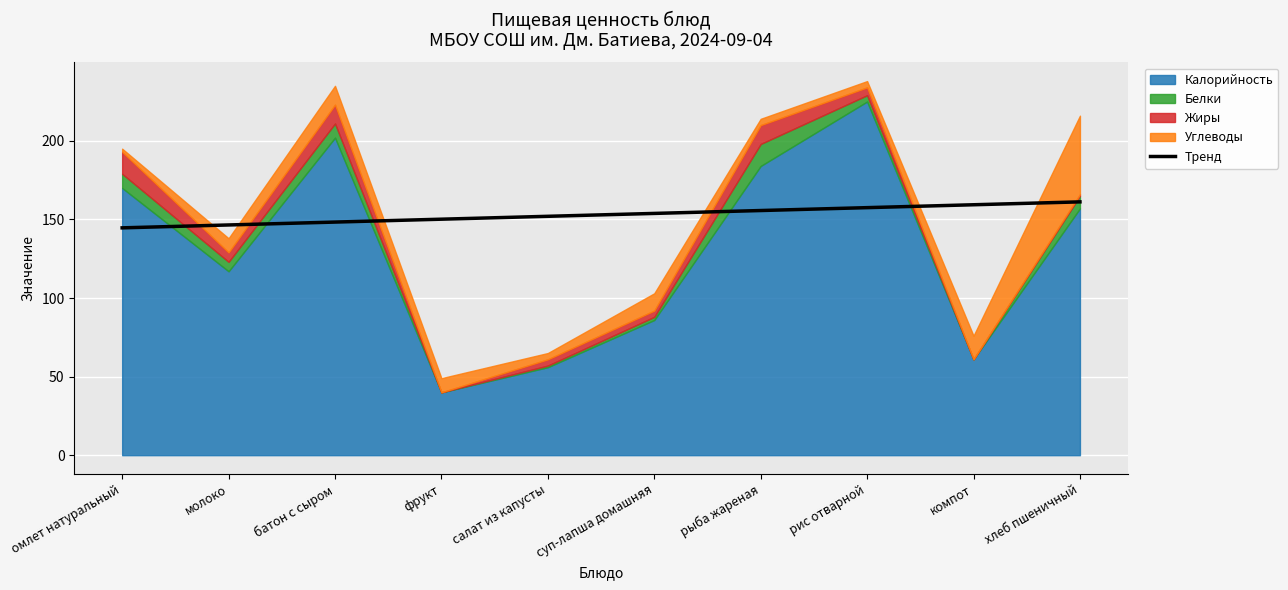

True or false: Тренд has a value of 144.6 at омлет натуральный.

True